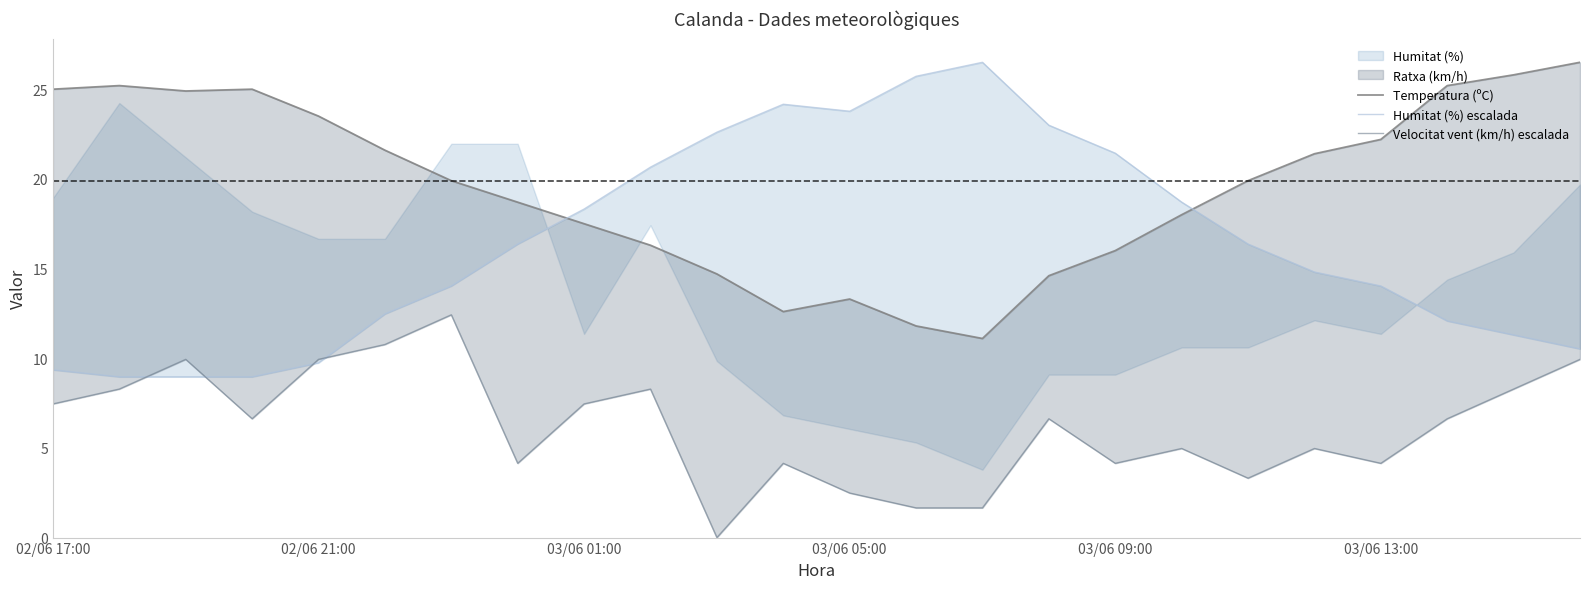

True or false: Temperatura (ºC) has more than 0 points higher than both neighbors.

True